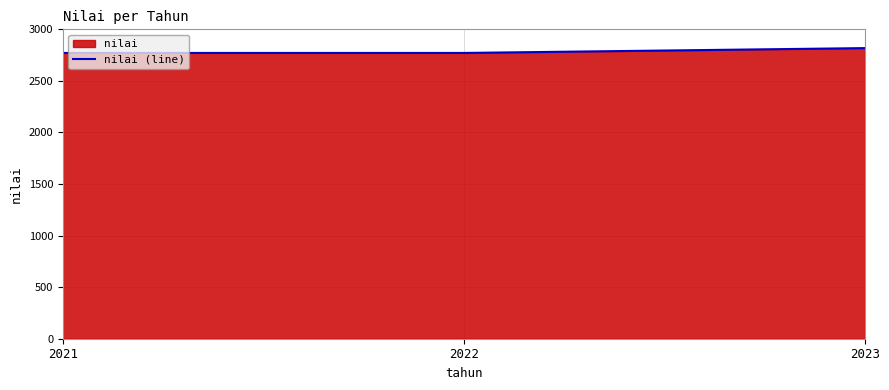

True or false: the data shows 2771 at 2022.

True